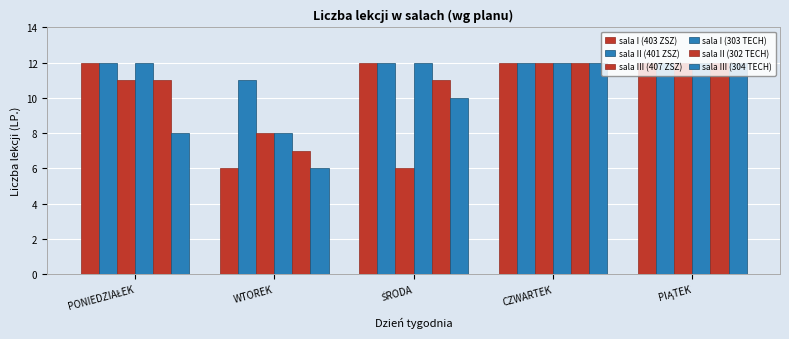

What is the maximum value for sala II (302 TECH)?

12